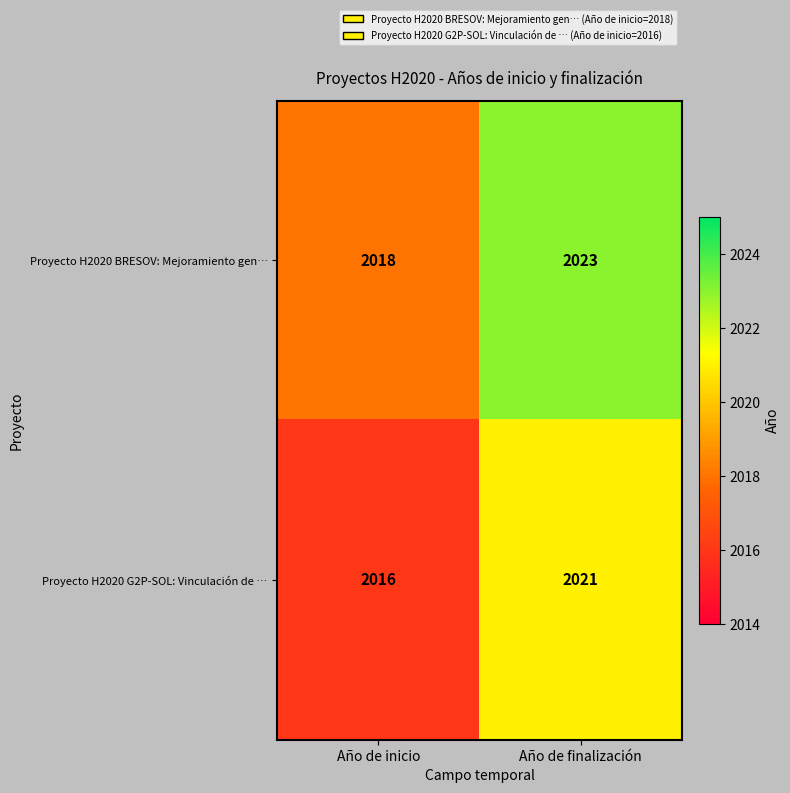

What is the greatest value displayed?

2023